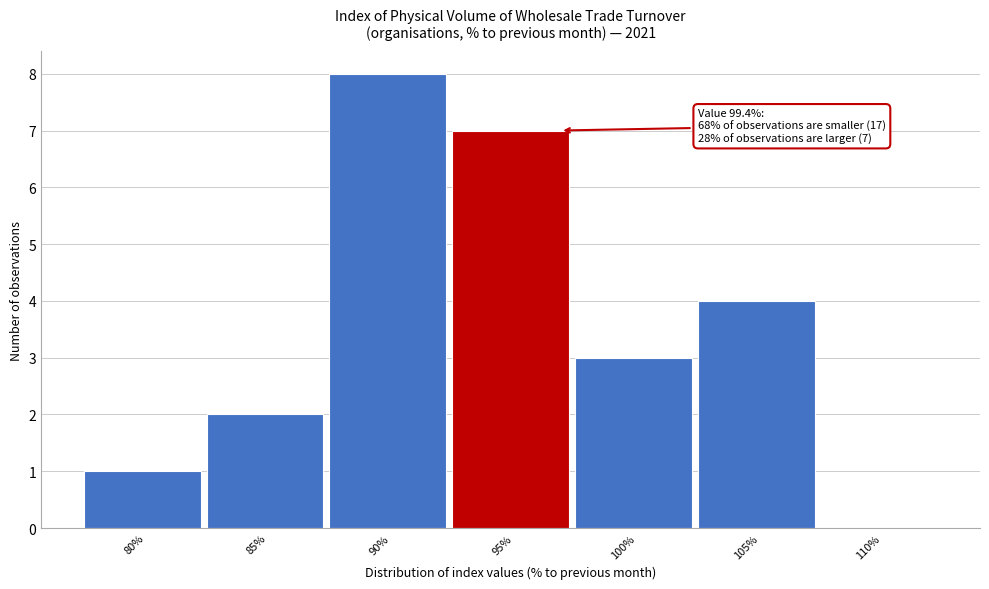

Reading left to right, transcribe all the data shown in this chart.

80%=1	85%=2	90%=8	95%=7	100%=3	105%=4	110%=0